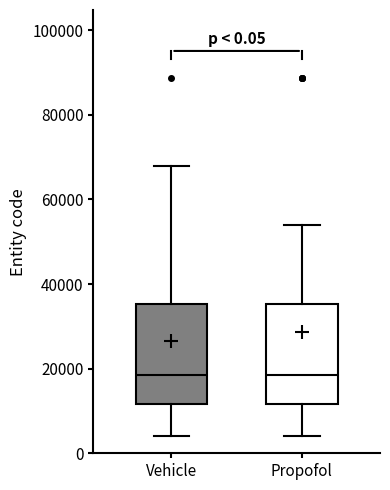

Where does the median line of the box for Vehicle sit on the y-axis? The values are not printed on the chart, so give them approximately, as read against the axis.

18000